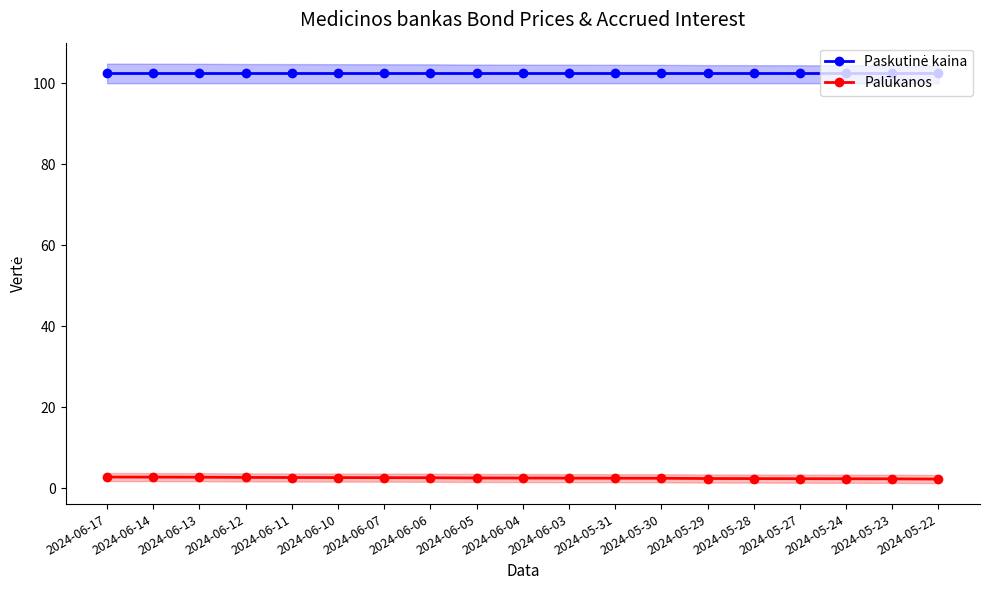

Is it true that Palūkanos equals 2.5 at 2024-05-31?

True